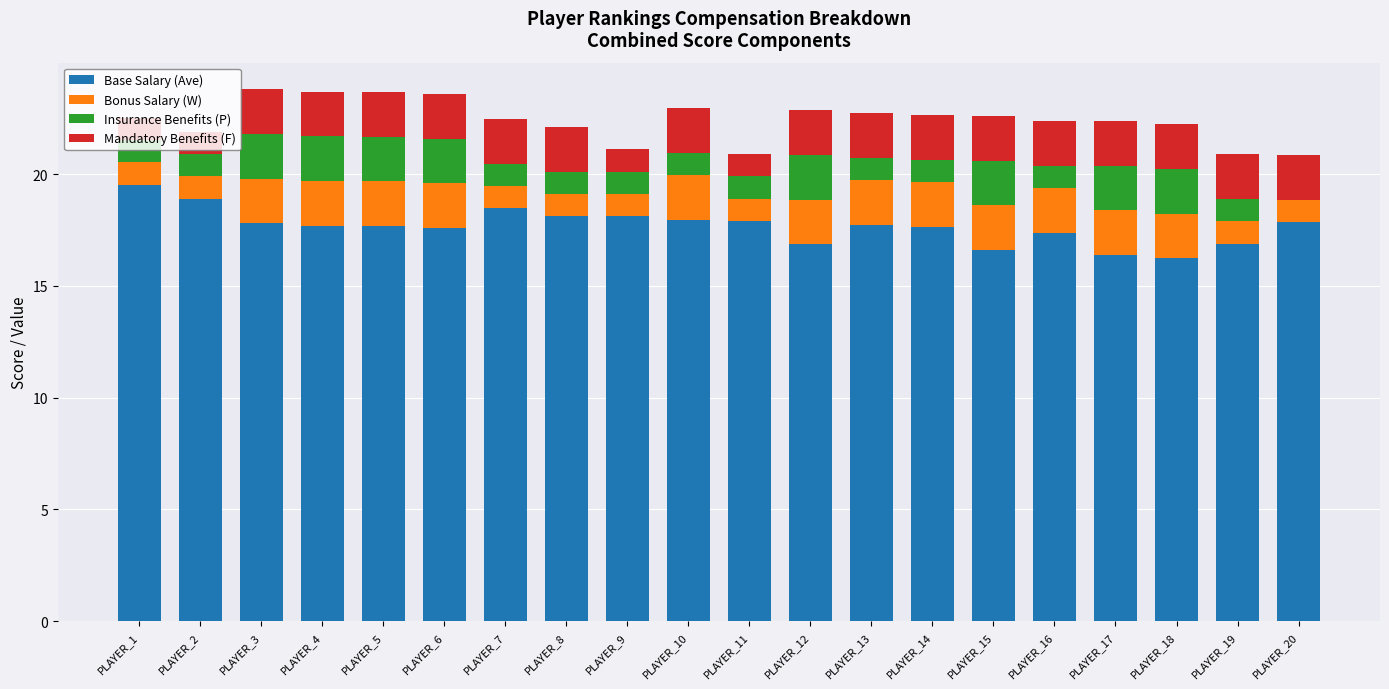

What is the total value across all series at PLAYER_17?

22.4